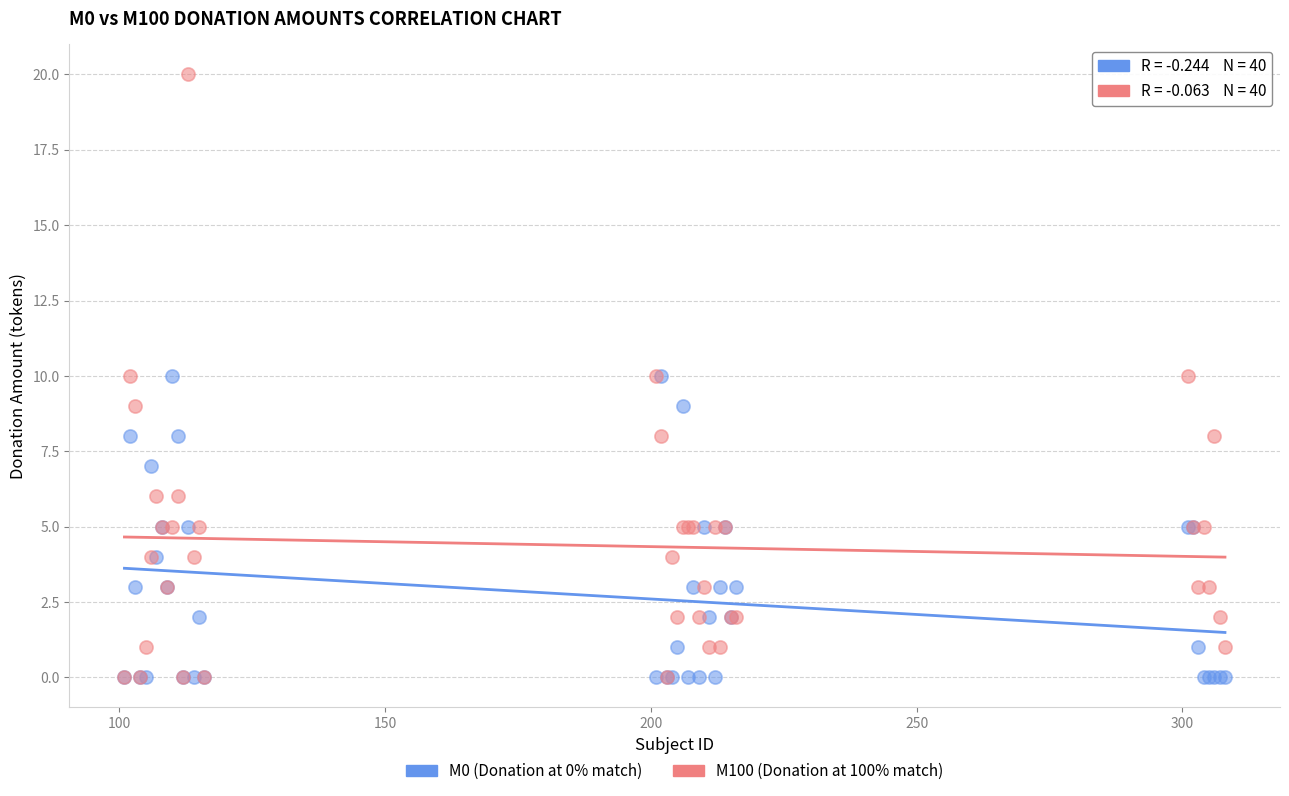

Which series has the largest Y range (max minus min)?

M100 (Donation at 100% match)